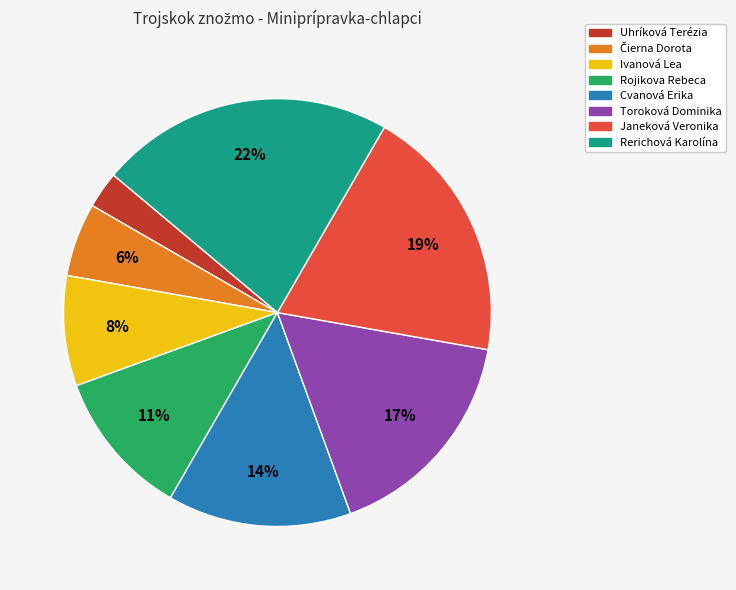

Which has a higher value, Ivanová Lea or Toroková Dominika?

Toroková Dominika